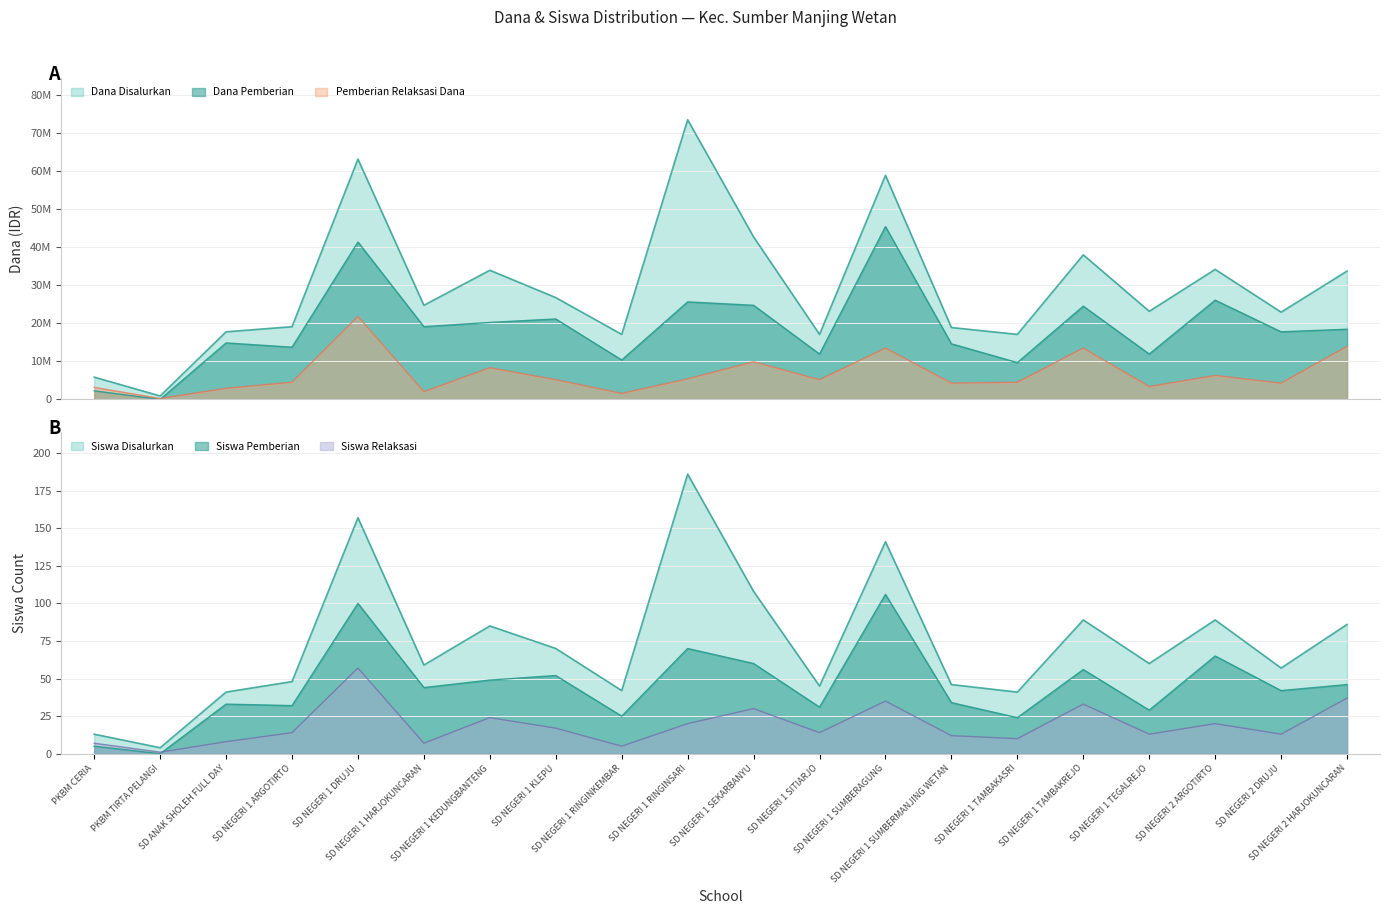

What is the label of the 18th point from the left?

SD NEGERI 2 ARGOTIRTO